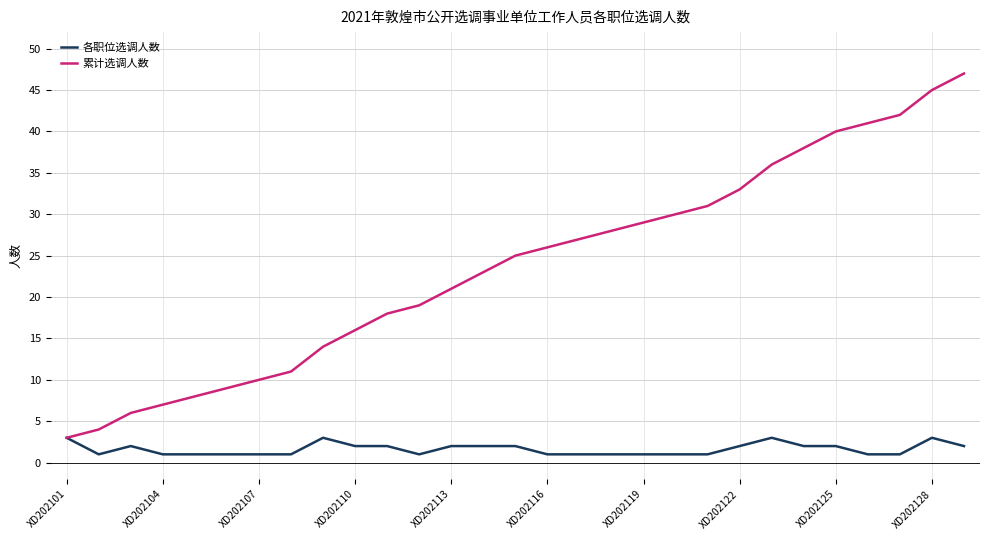

Which series has the largest range (max minus min)?

累计选调人数